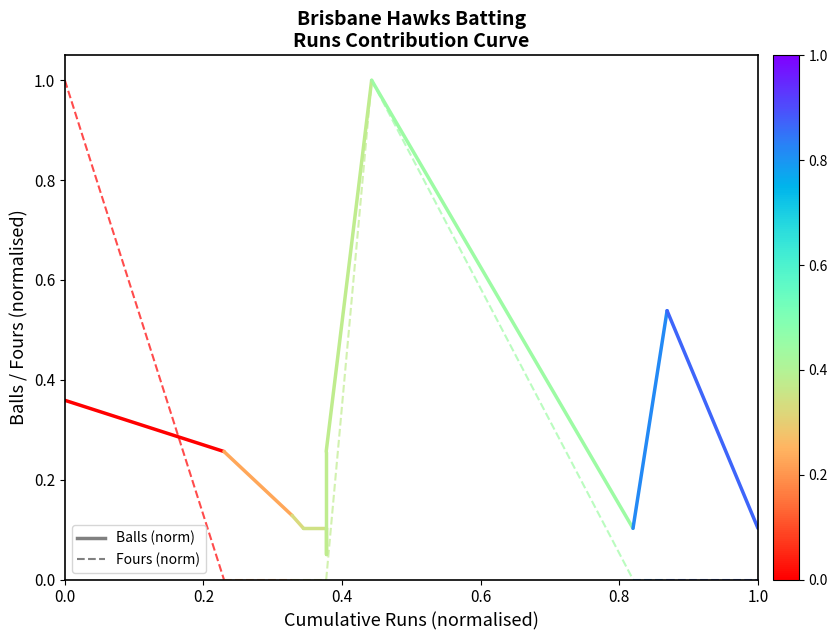

Between 0.0 and 0.2, which series saw the biggest shift?

Fours (norm)